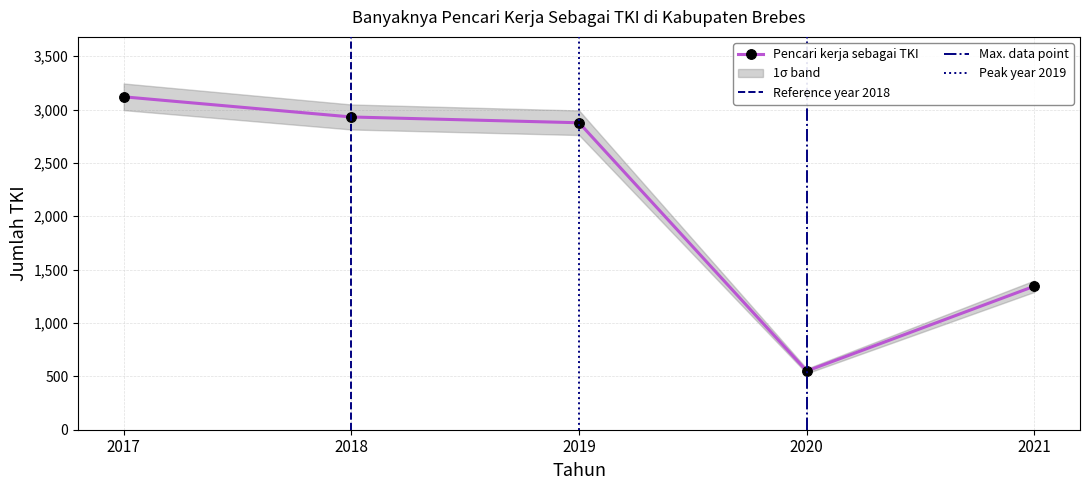

Reading right to left, transcribe all the data shown in this chart.

2021=1345	2020=550	2019=2876	2018=2930	2017=3119